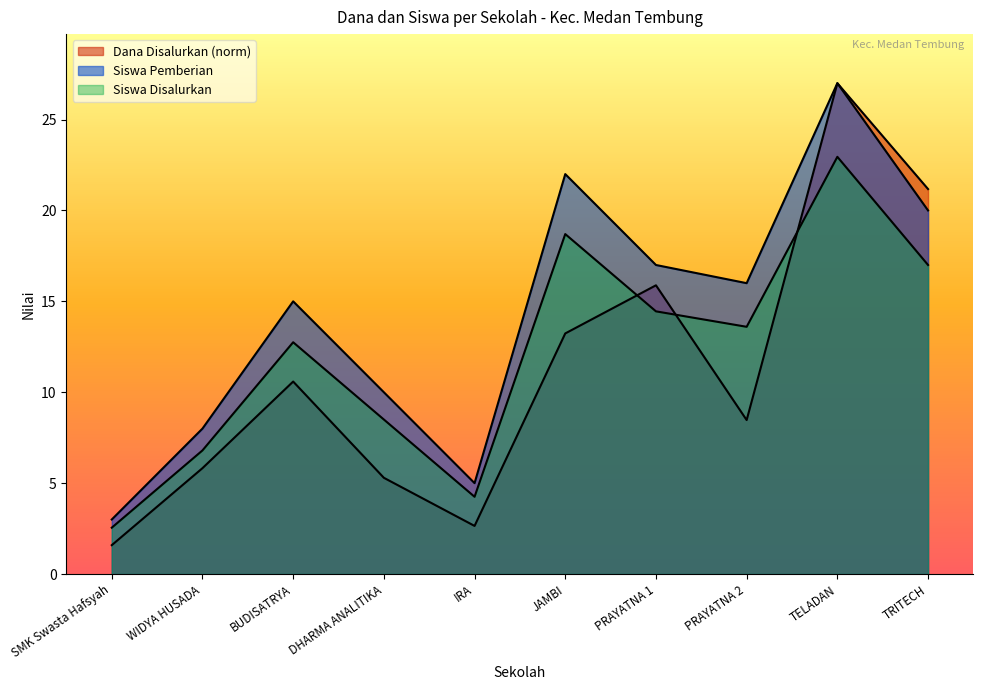

What is the value of the Dana Disalurkan point at the 6th from the left?

13.2